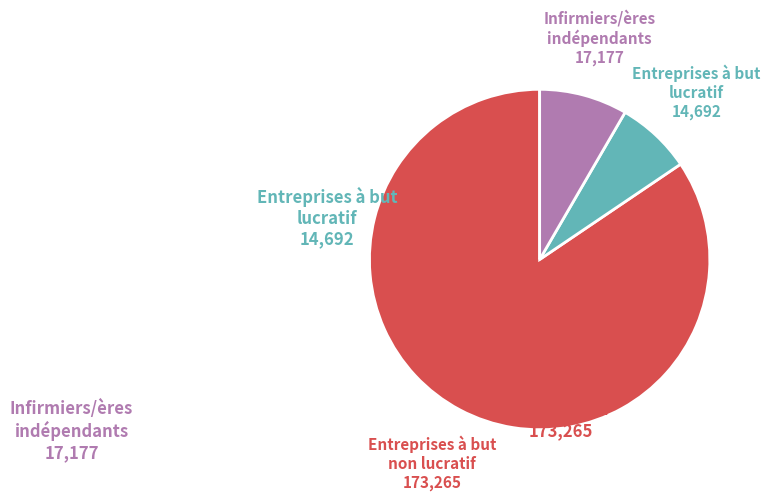

What is the largest slice in the pie chart?

Entreprises à but non lucratif